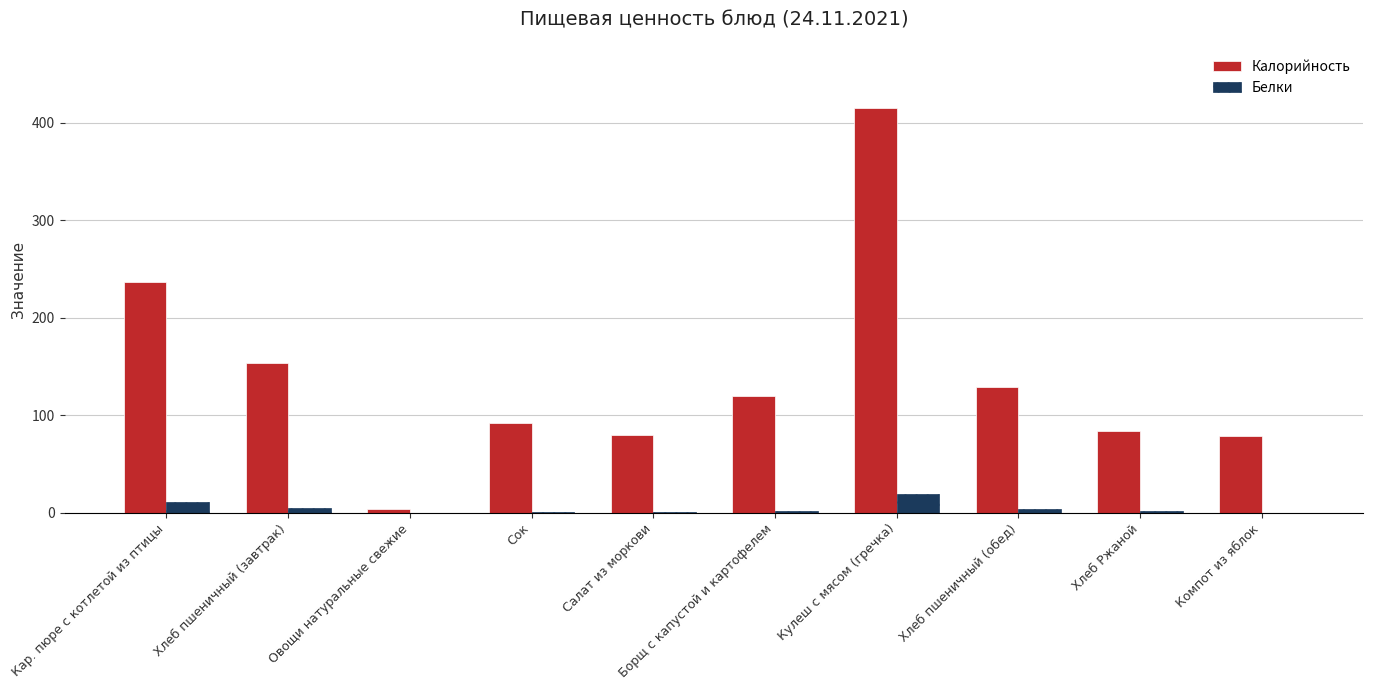

Which series changed the most between Кар. пюре с котлетой из птицы and Хлеб Ржаной?

Калорийность